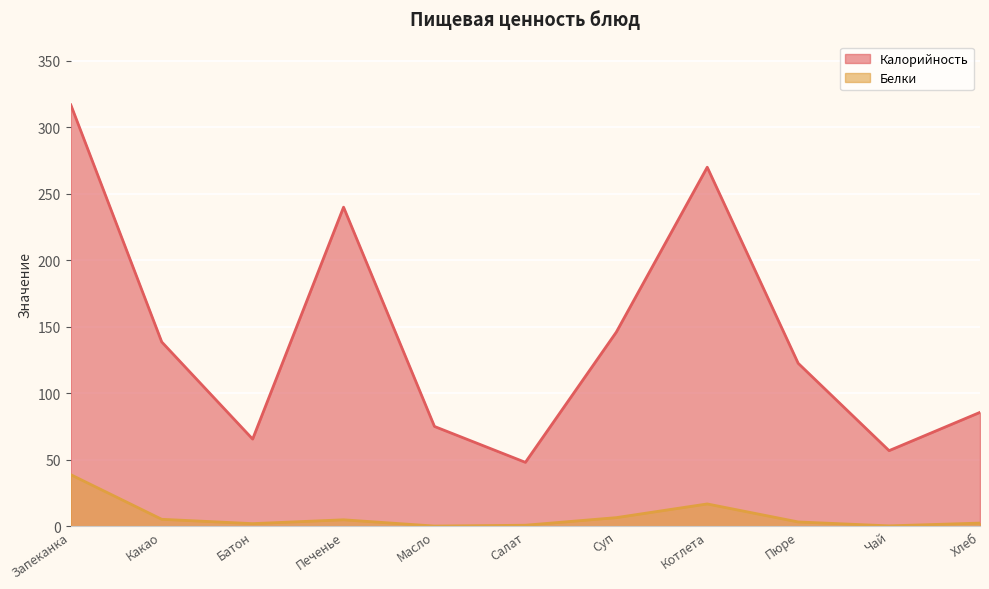

True or false: Белки and Калорийность cross at least once.

False